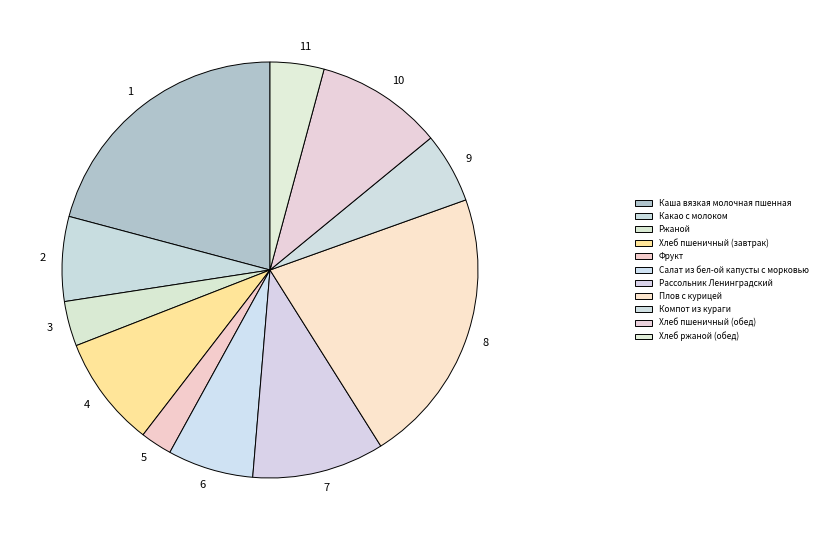

True or false: Хлеб пшеничный (завтрак) accounts for 9% of the total.

True